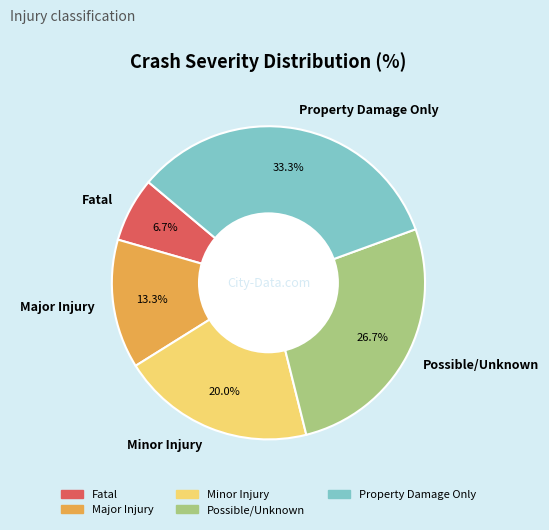

What is the smallest slice in the pie chart?

Fatal